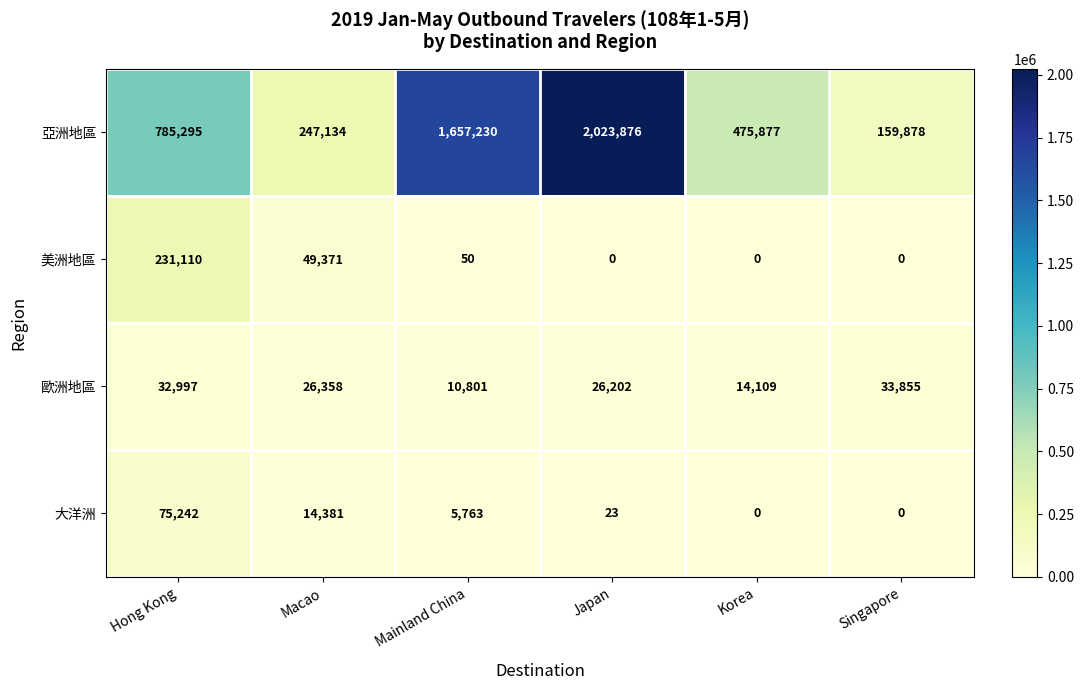

True or false: 歐洲地區 has a value of 59535 at Singapore.

False